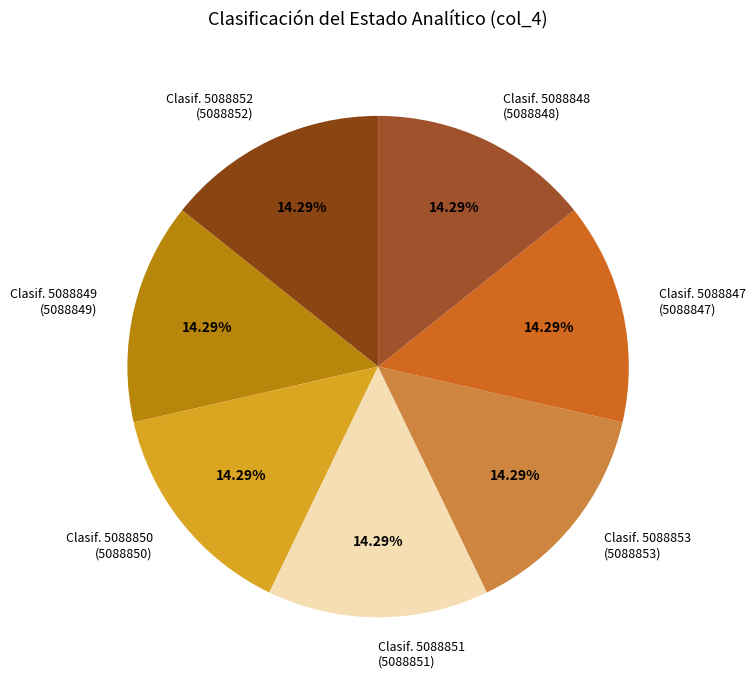

Do Clasif. 5088847 (5088847) and Clasif. 5088853 (5088853) together represent more than half of the pie?

No